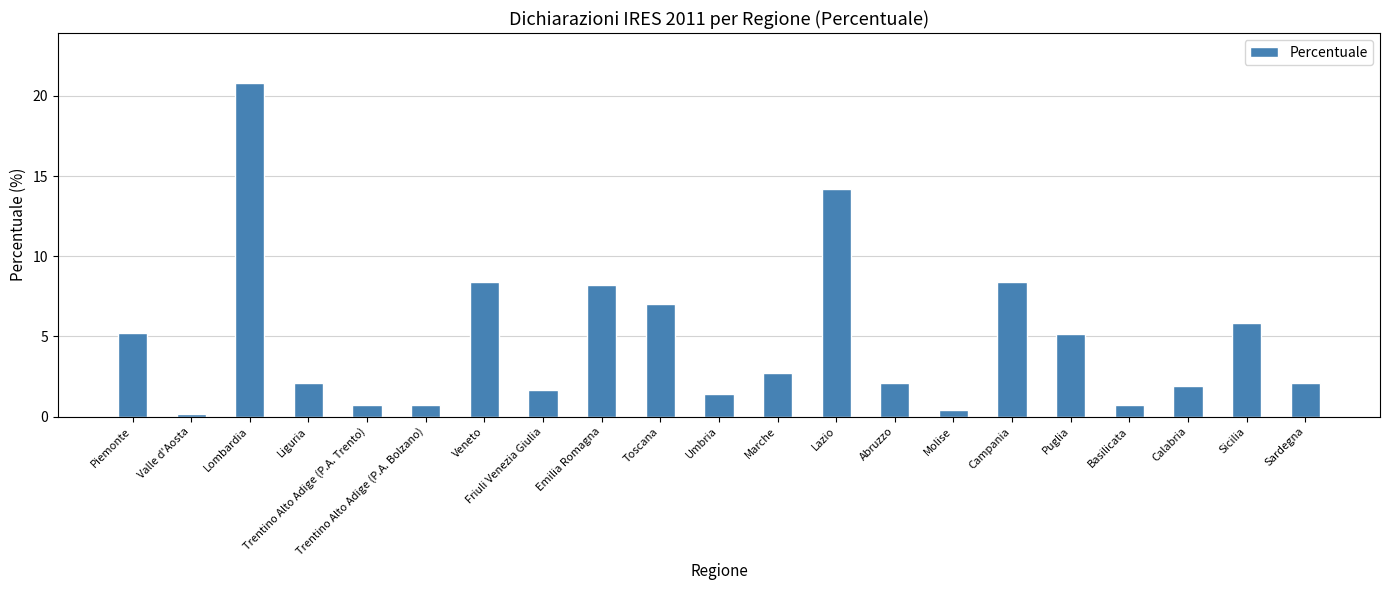

What is the ratio of the value at Veneto to the value at Lazio?

0.6